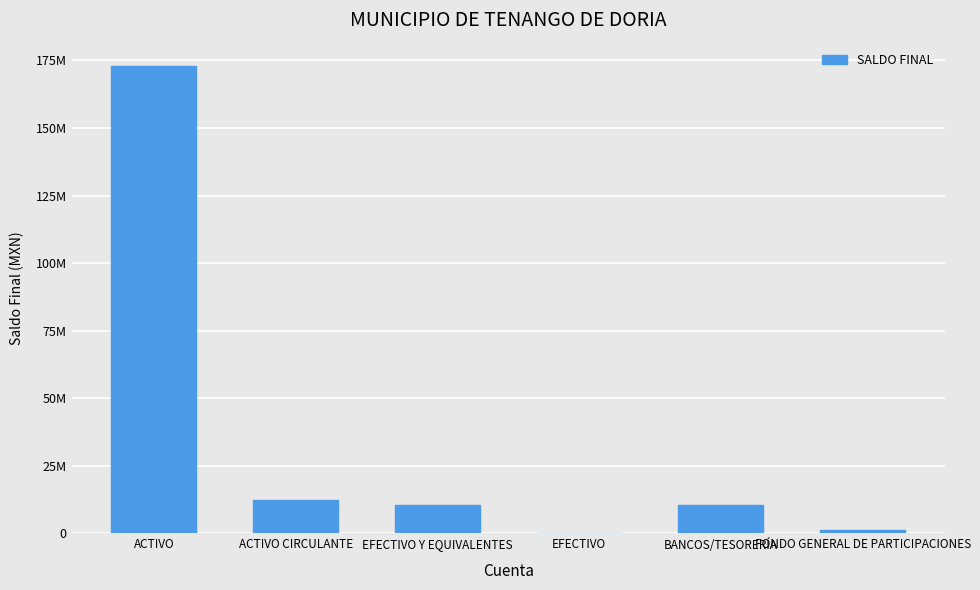

Rank the categories by value from highest to lowest.

ACTIVO, ACTIVO CIRCULANTE, EFECTIVO Y EQUIVALENTES, BANCOS/TESORERÍA, FONDO GENERAL DE PARTICIPACIONES, EFECTIVO